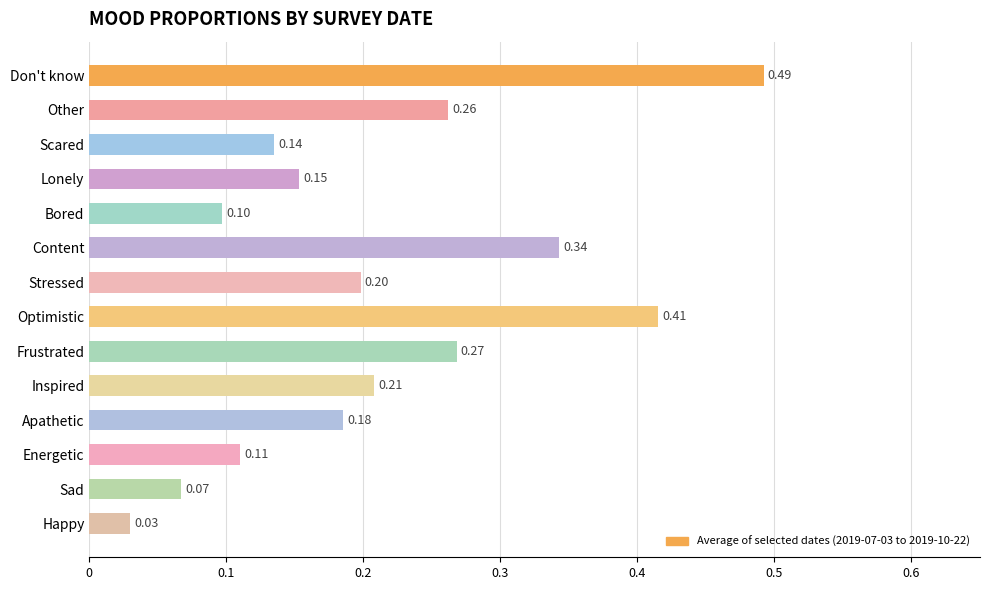

How many bars are there in total?

14